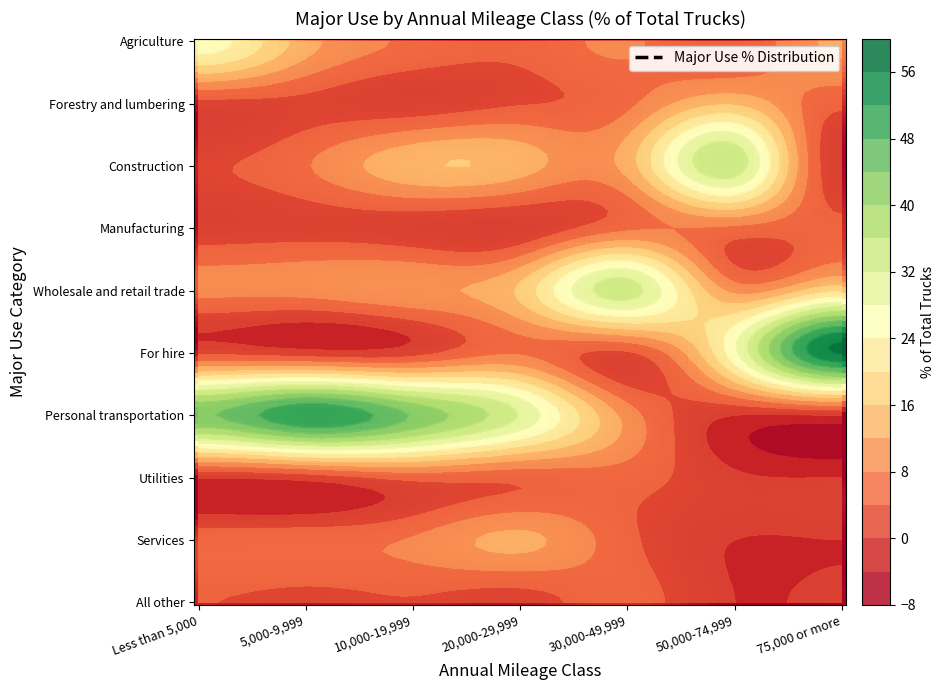

What is the sum of the All other values at 50,000-74,999 and 75,000 or more?

0.8